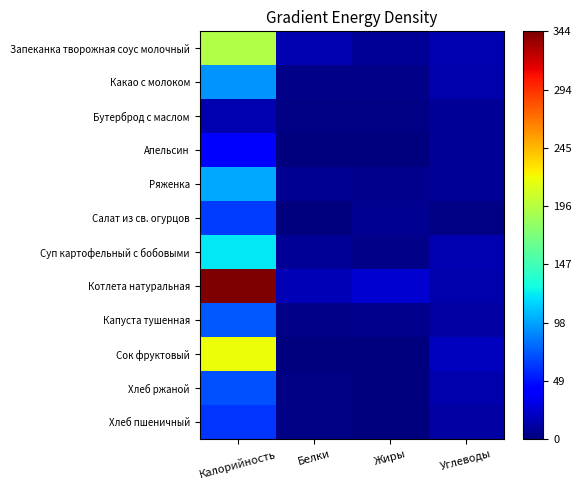

What is the difference between the highest and lowest values at Белки?

15.8